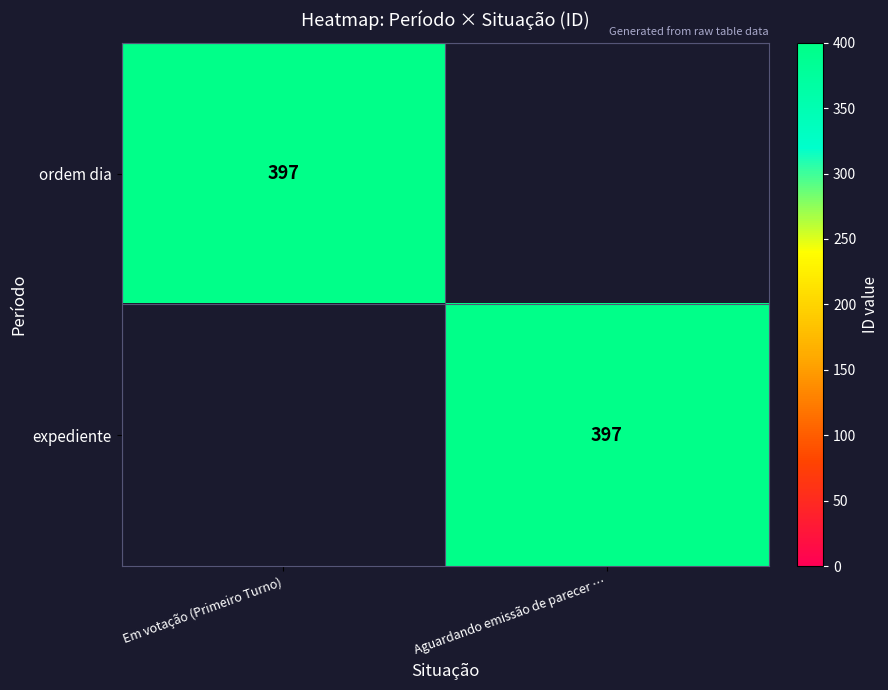

The ordem dia series shows 152 at Em votação (Primeiro Turno). True or false?

False